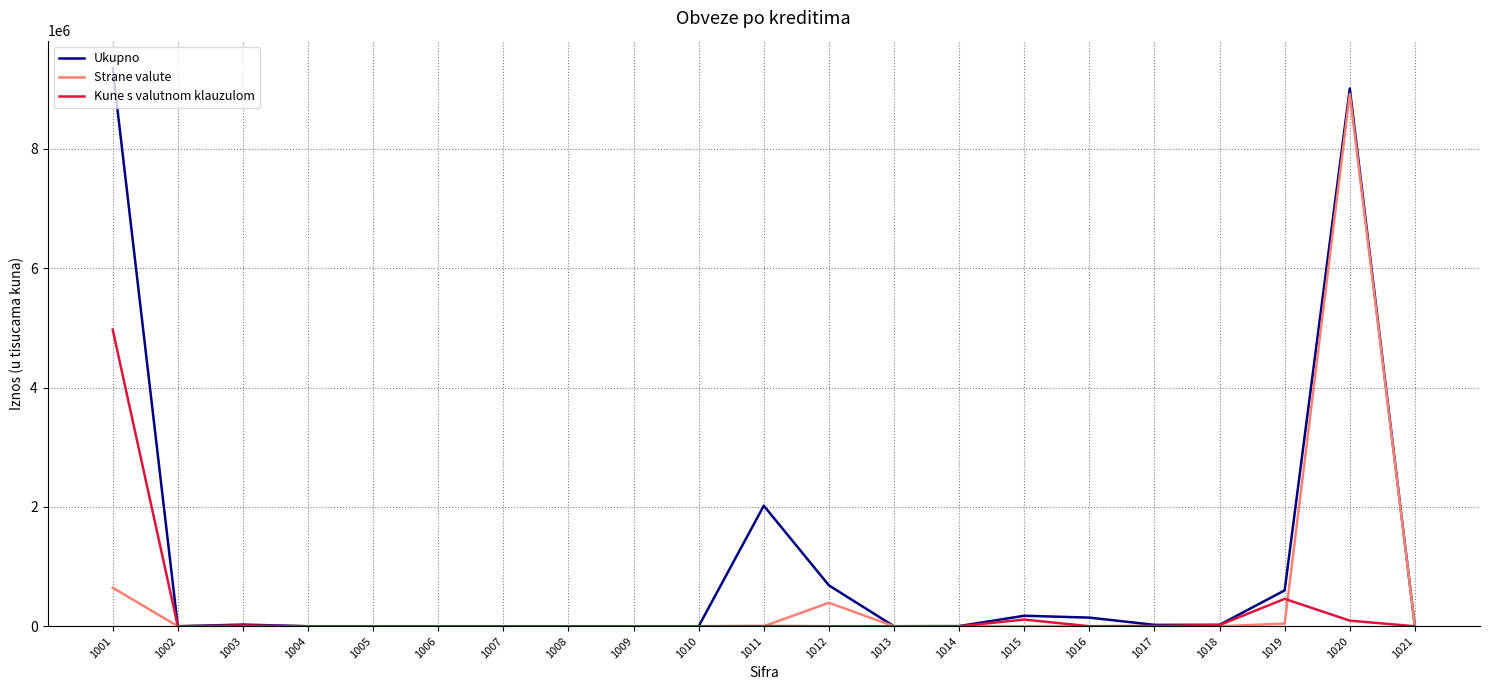

The value of Ukupno at 1019 is 601097. True or false?

True